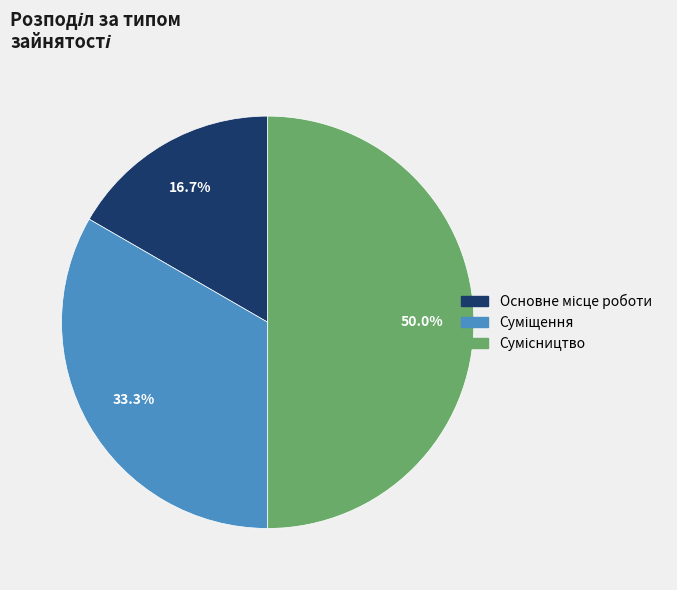

To the nearest percent, what portion does Основне місце роботи represent?

17%